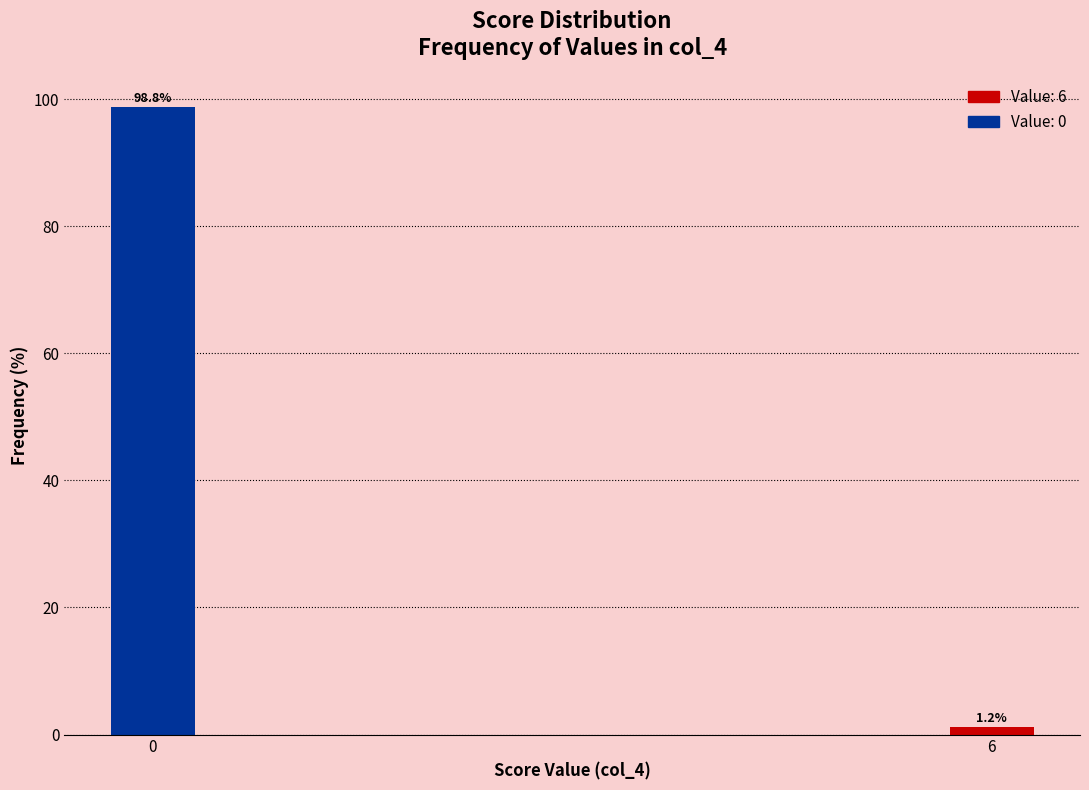

Reading right to left, transcribe all the data shown in this chart.

1.2	98.8